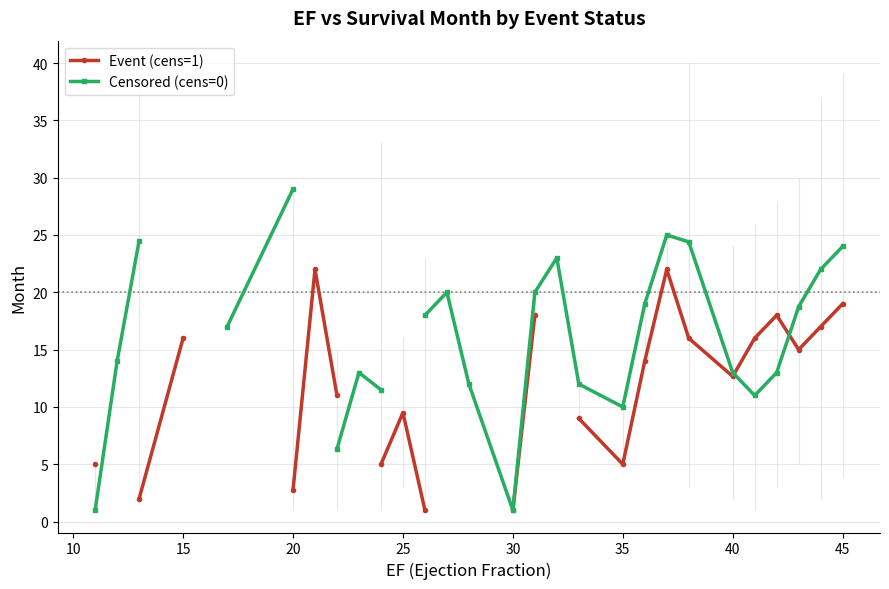

How many values in the Censored (cens=0) series are below 29?

24